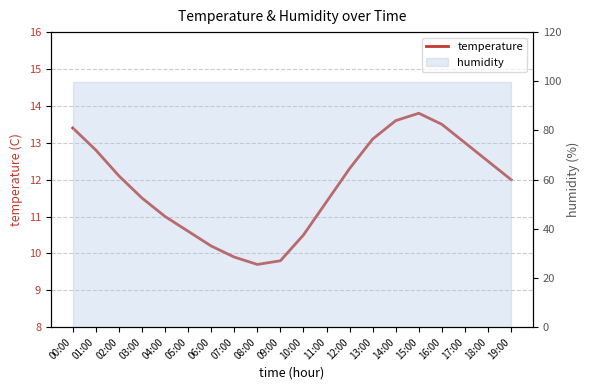

Where is the data nearest to the value 11?

04:00